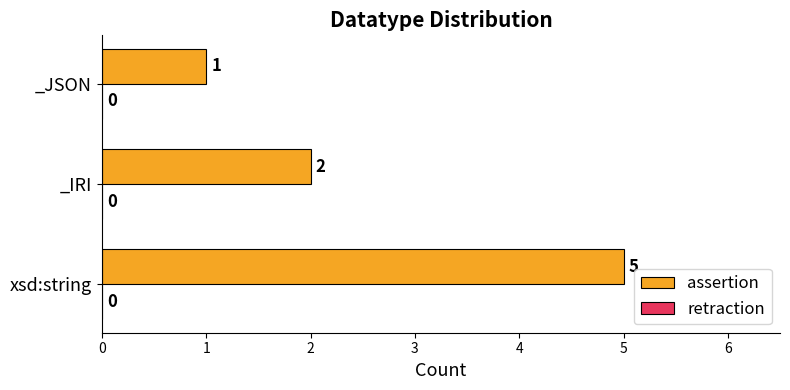

Is it true that the value at _JSON is 0?

False